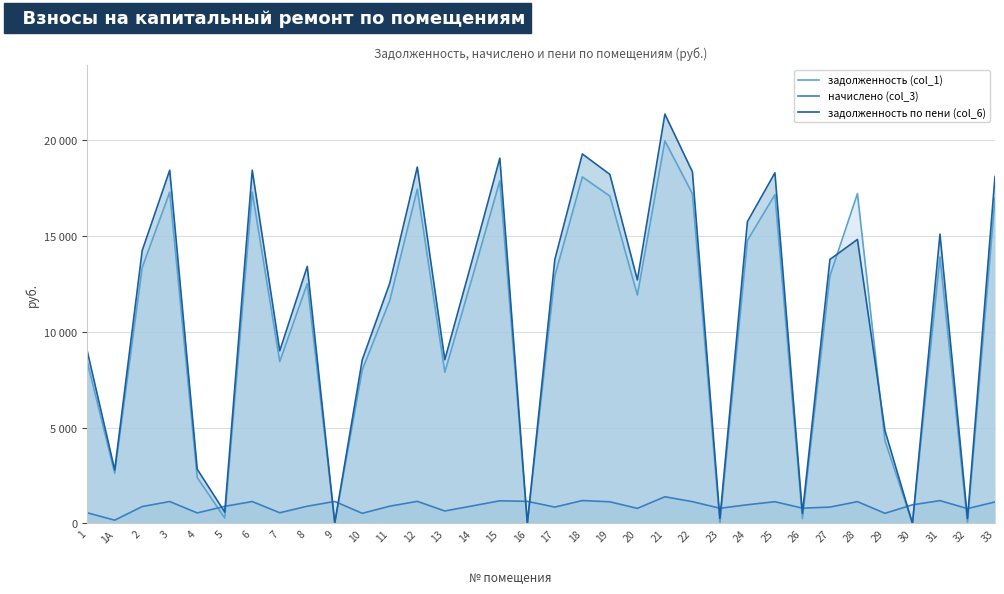

Reading right to left, extract all data points from this chart.

задолженность (col_1): 33=16974.5	32=0.7	31=13902.2	30=0.0	29=4315.5	28=17205.6	27=12917.0	26=253.8	25=17154.2	24=14766.0	23=0.0	22=17205.6	21=19957.6	20=11915.5	19=17077.2	18=18078.7	17=12917.0	16=0.0	15=17873.3	14=12841.5	13=7890.5	12=17436.7	11=11636.1	10=8012.2	9=30.6	8=12508.0	7=8448.7	6=17282.6	5=284.0	4=2399.3	3=17282.6	2=13353.6	1А=2619.4	1=8448.7
начислено (col_3): 33=1124.4	32=775.6	31=1192.4	30=974.7	29=530.7	28=1139.7	27=855.6	26=799.5	25=1136.3	24=978.1	23=794.4	22=1139.7	21=1394.8	20=789.3	19=1131.2	18=1197.5	17=855.6	16=1155.0	15=1183.9	14=916.8	13=652.4	12=1155.0	11=903.2	10=530.7	9=1149.9	8=901.5	7=559.6	6=1144.8	5=894.7	4=551.1	3=1144.8	2=884.5	1А=173.5	1=559.6
задолженность по пени (col_6): 33=18098.8	32=258.6	31=15094.6	30=0.0	29=4846.2	28=14817.3	27=13772.6	26=532.6	25=18290.5	24=15744.1	23=264.6	22=18345.3	21=21352.4	20=12704.8	19=18208.4	18=19276.2	17=13772.6	16=0.0	15=19057.2	14=13758.4	13=8542.9	12=18591.7	11=12539.3	10=8542.9	9=30.5	8=13409.5	7=9008.3	6=18427.4	5=594.2	4=2830.4	3=18427.4	2=14238.1	1А=2792.8	1=9008.3